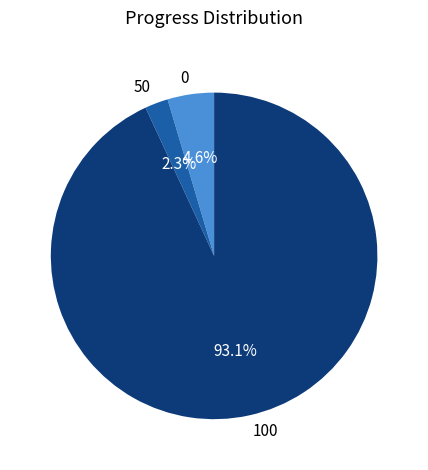

To the nearest percent, what percentage of the pie is 100?

93%